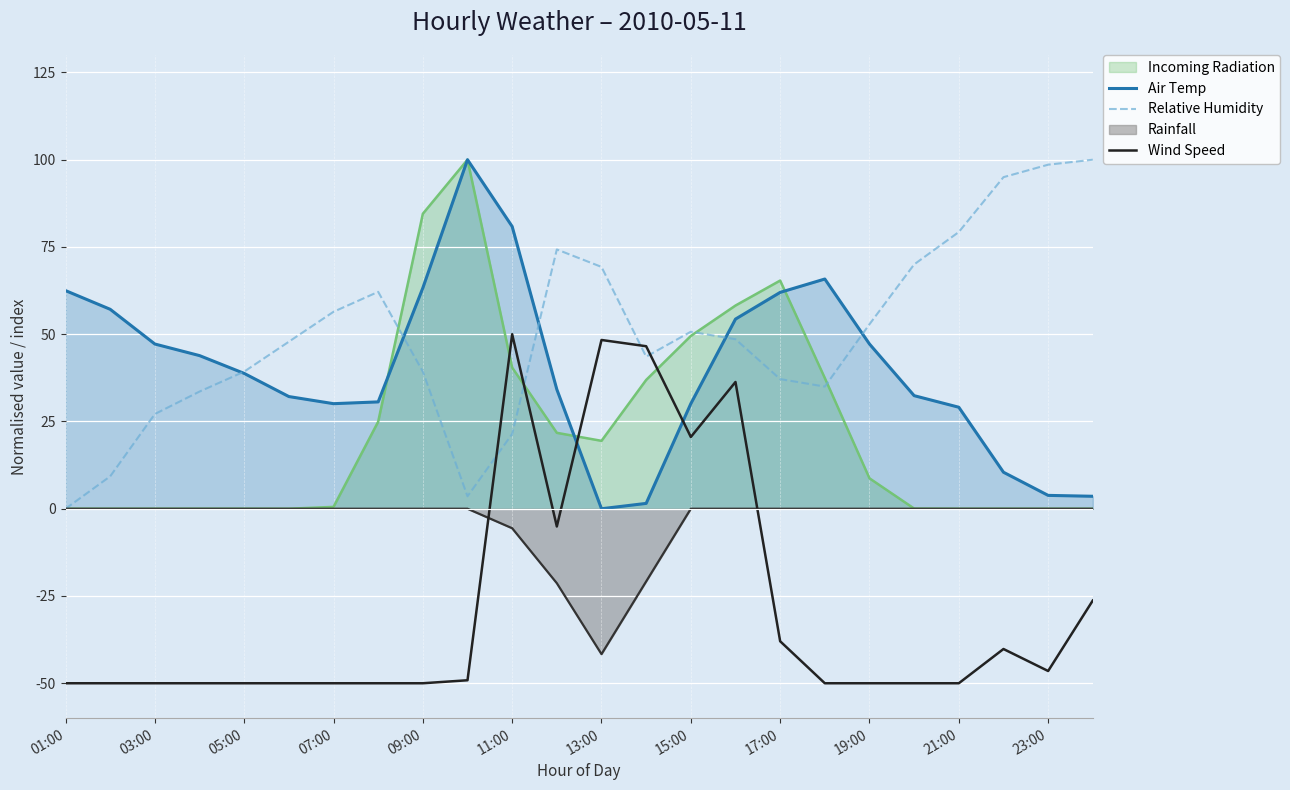

Which series has the largest total across all categories?

Relative Humidity